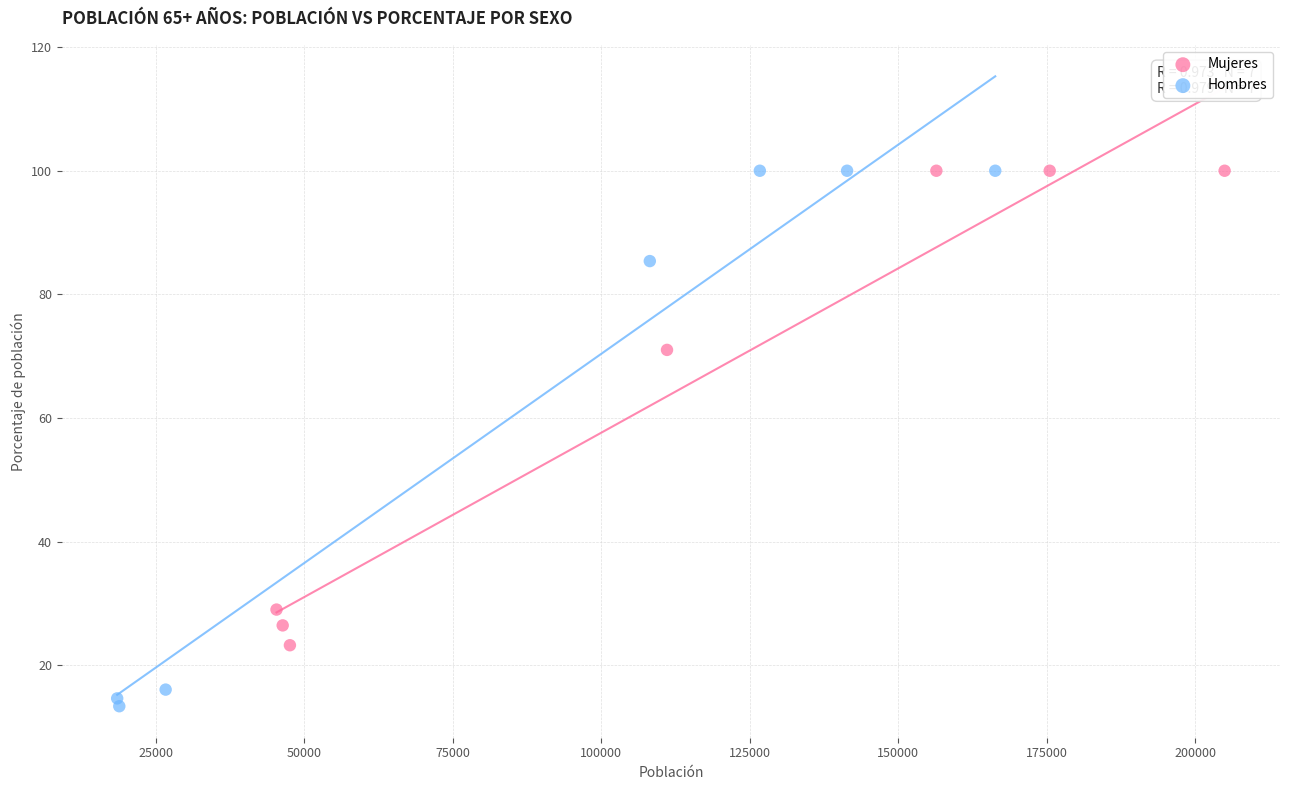

Which series reaches the minimum Y coordinate?

Hombres